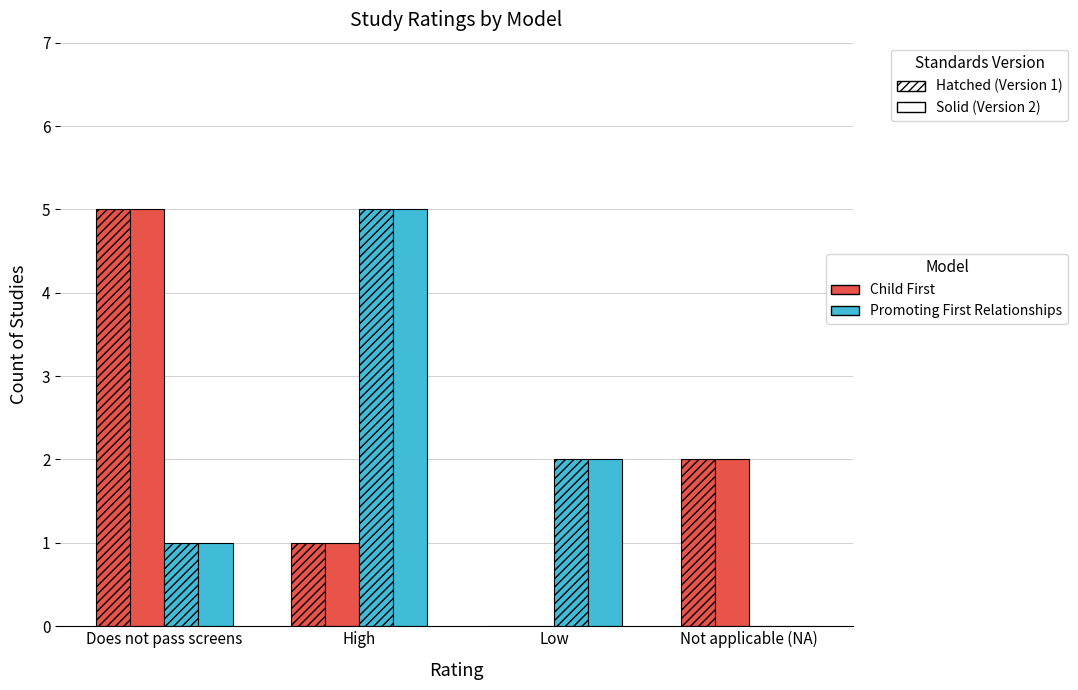

How many series are shown in this chart?

4